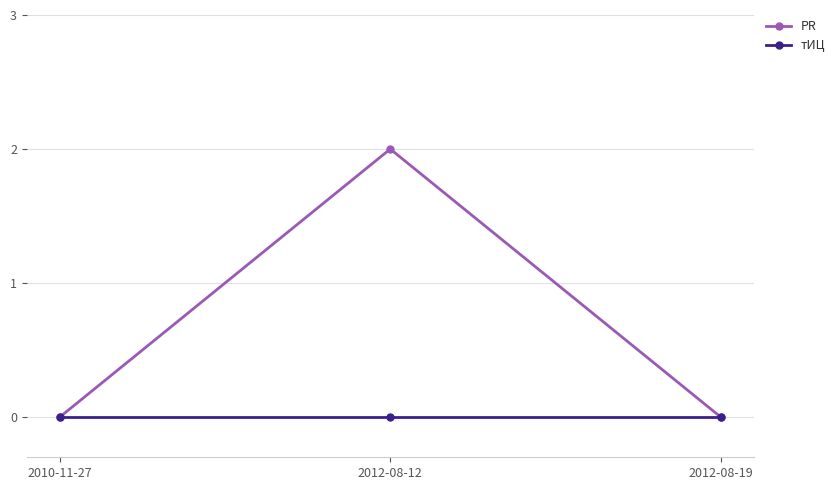

At which category is the sum across all series the highest?

2012-08-12